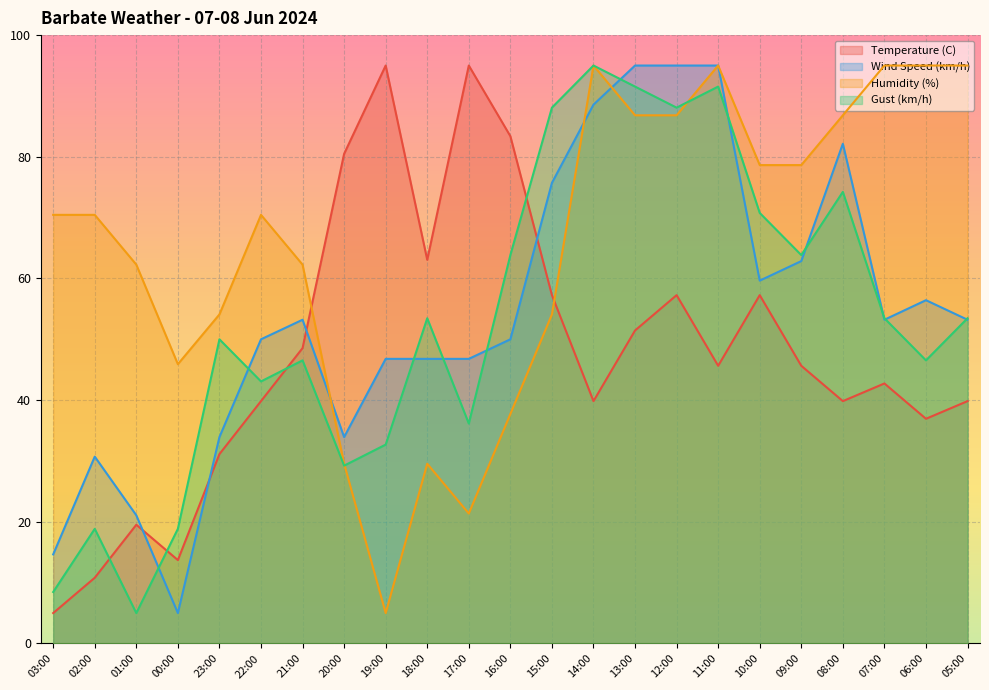

What is the total value across all series at 13:00?

324.8